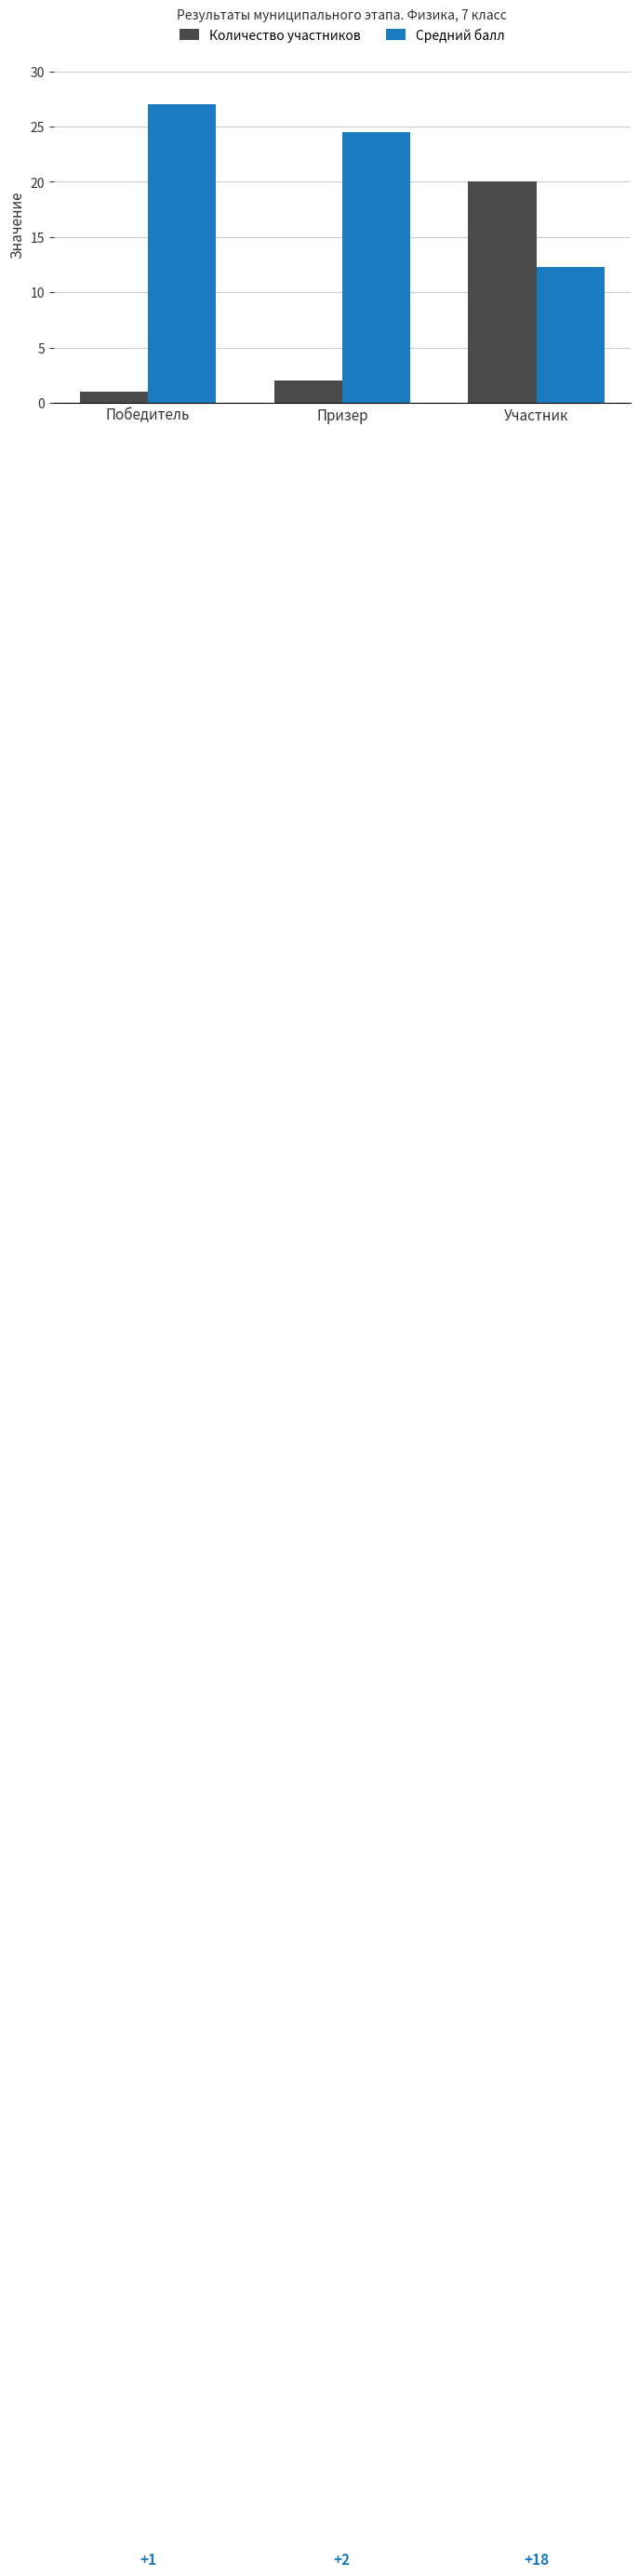

Rank the series at Победитель from highest to lowest value.

Средний балл, Количество участников